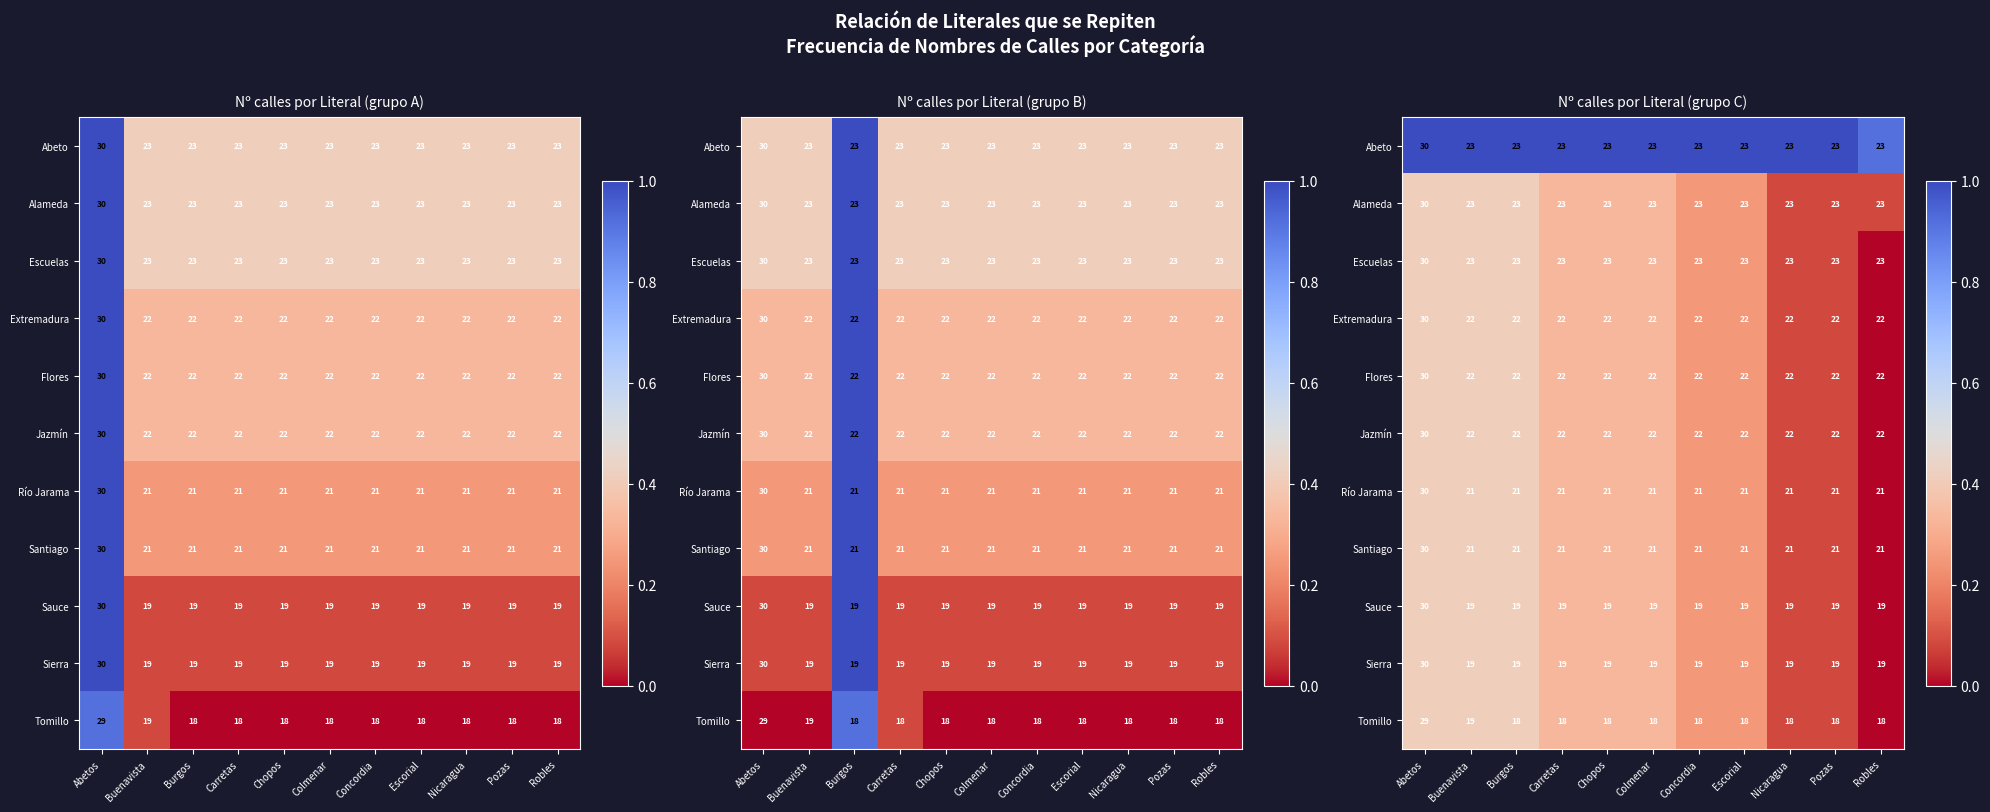

How many distinct data groups are displayed?

11